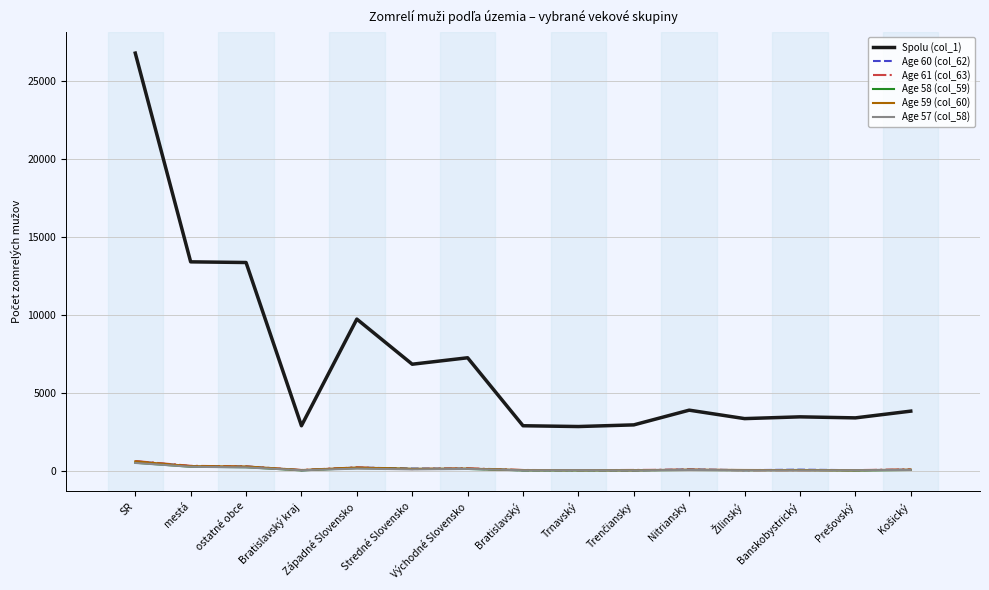

Which series has the largest total across all categories?

Spolu (col_1)